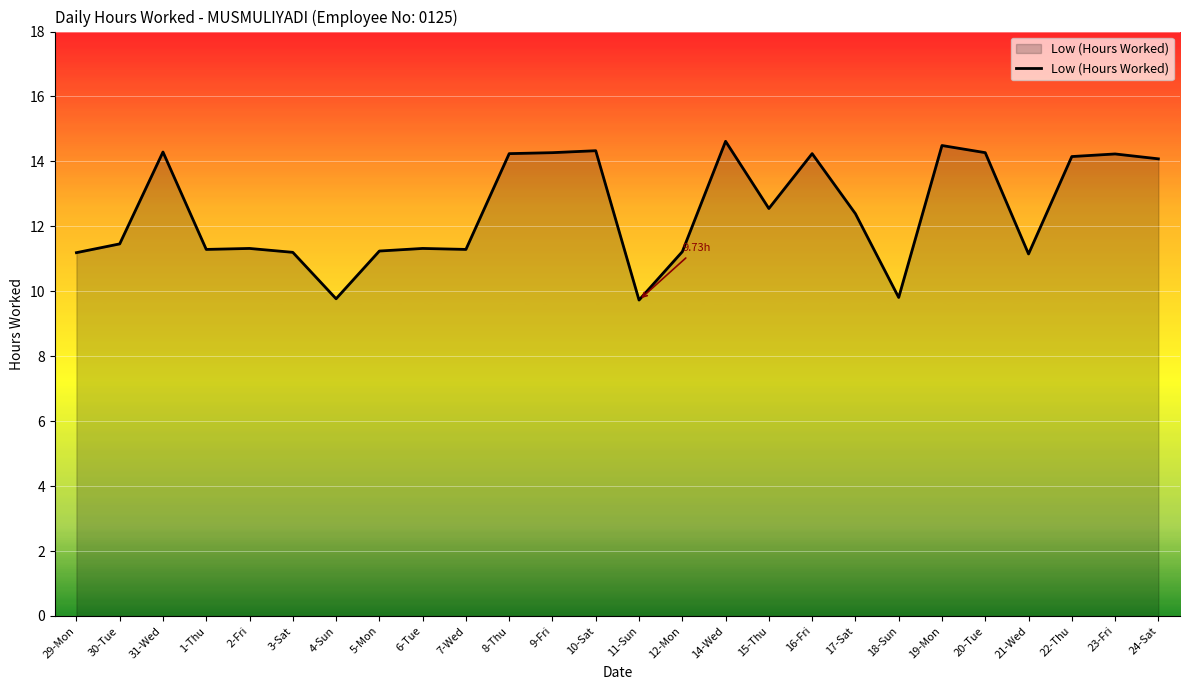

What is the ratio of the value at 8-Thu to the value at 2-Fri?

1.3